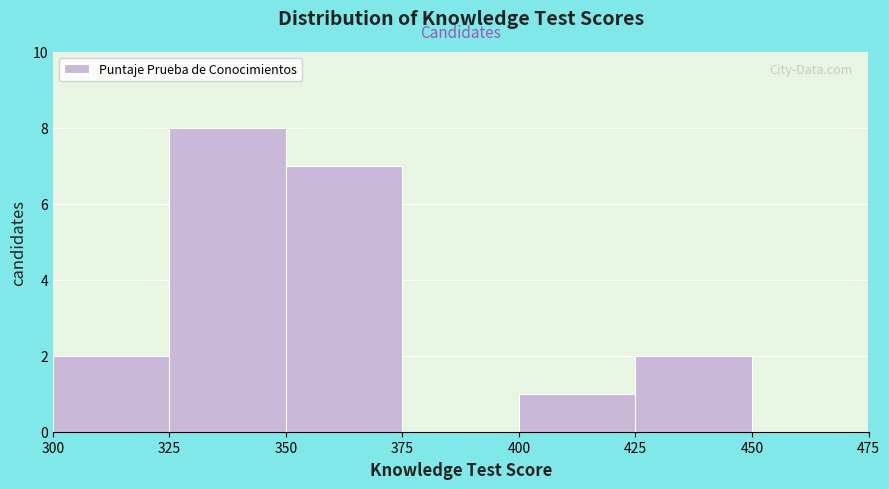

Which range on the x-axis has the tallest bar?

325 to 350